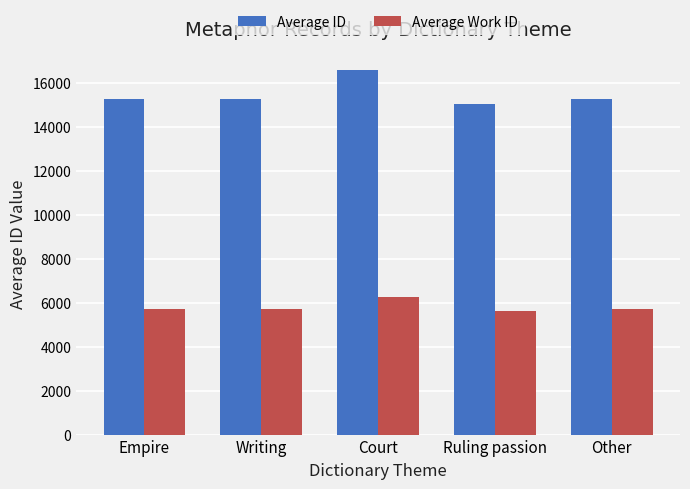

What is the sum of all Average Work ID values?

29074.5